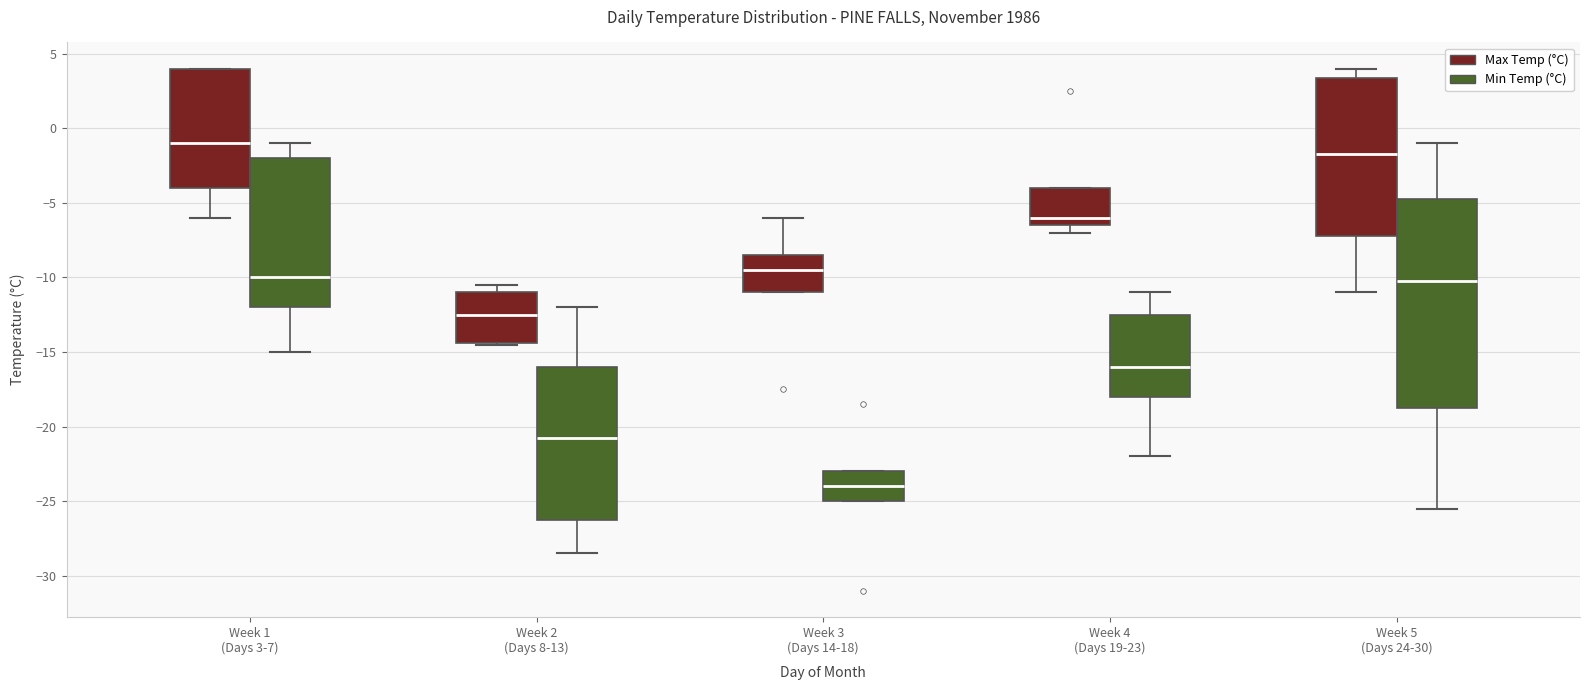

Comparing the boxes themselves (not the whiskers), which one is the tallest?

Week 5 (Days 24-30) (Min Temp (°C))